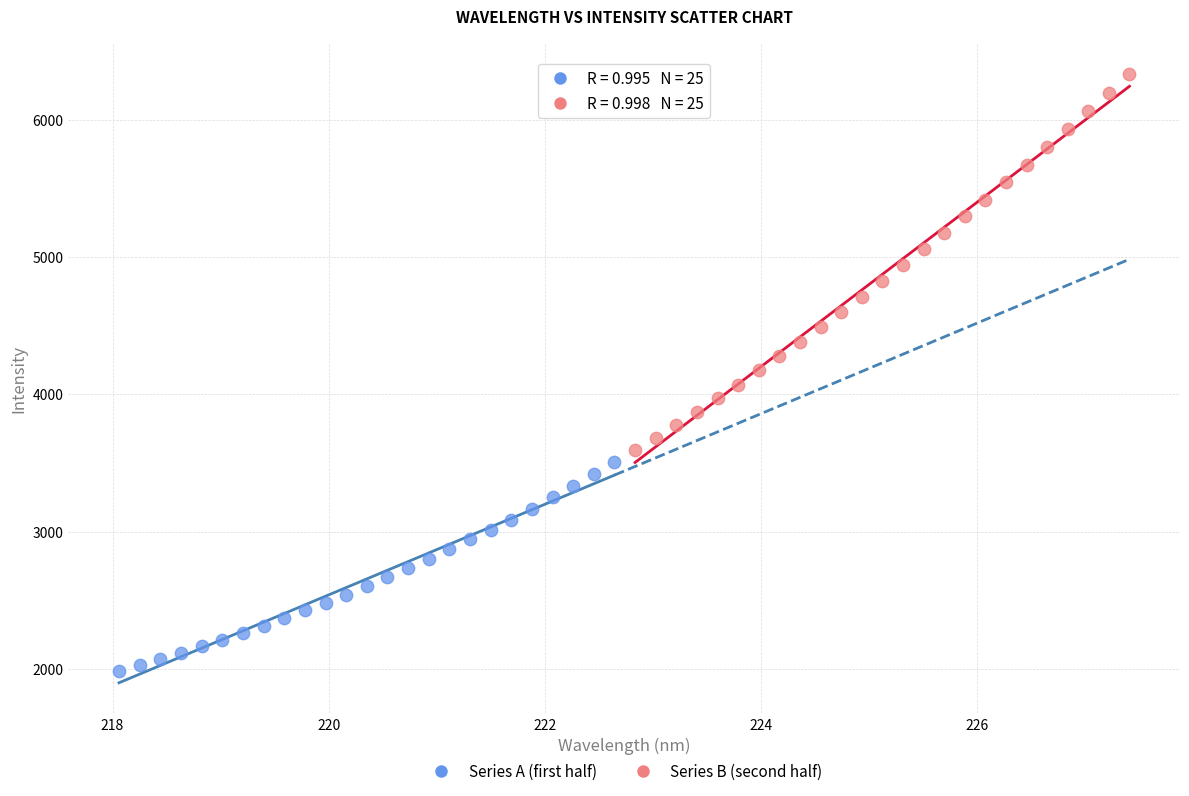

Which series reaches the maximum Y coordinate?

Series B (second half)